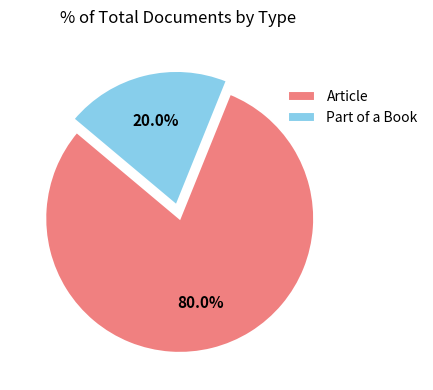

Rank the categories by value from highest to lowest.

Article, Part of a Book